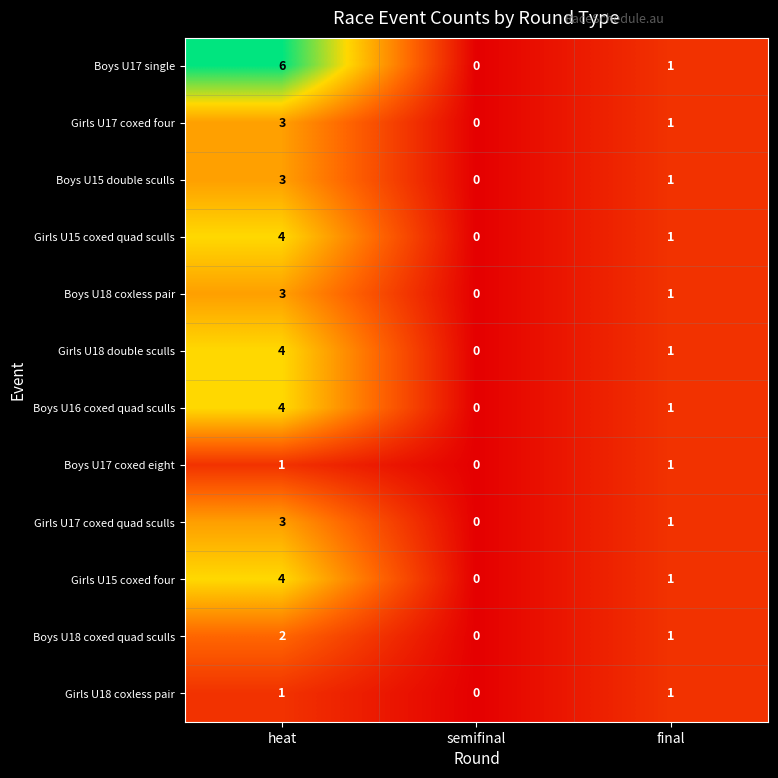

At which category is the sum across all series the highest?

heat